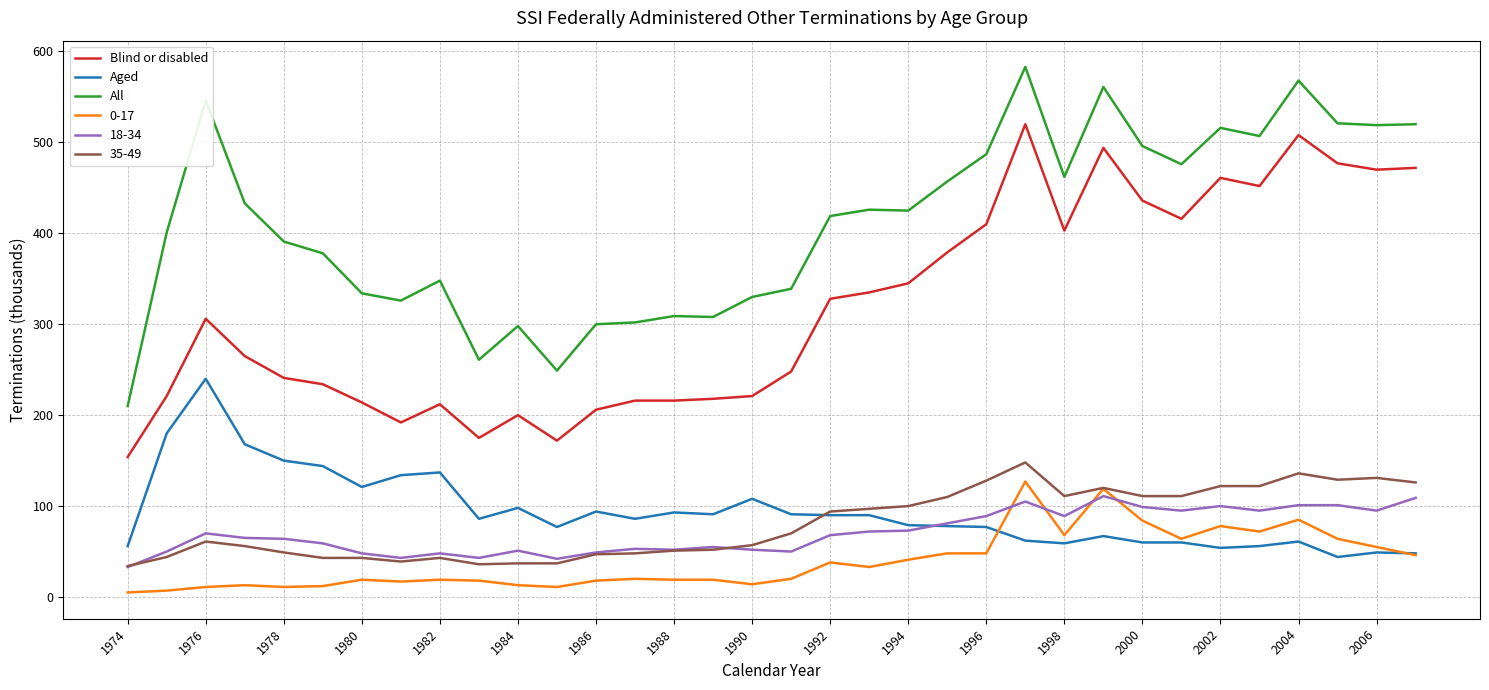

Does the chart have visible grid lines?

Yes